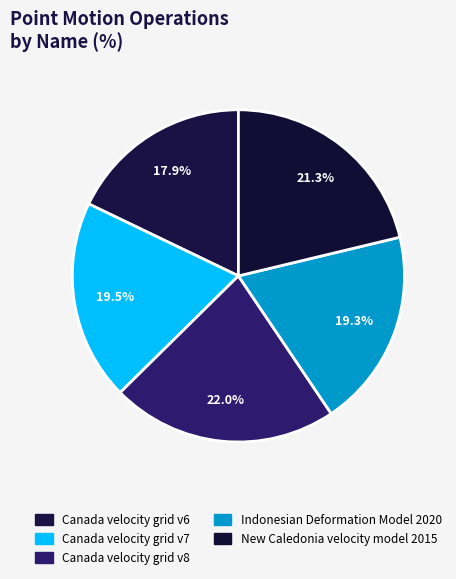

How many segments does this pie chart have?

5